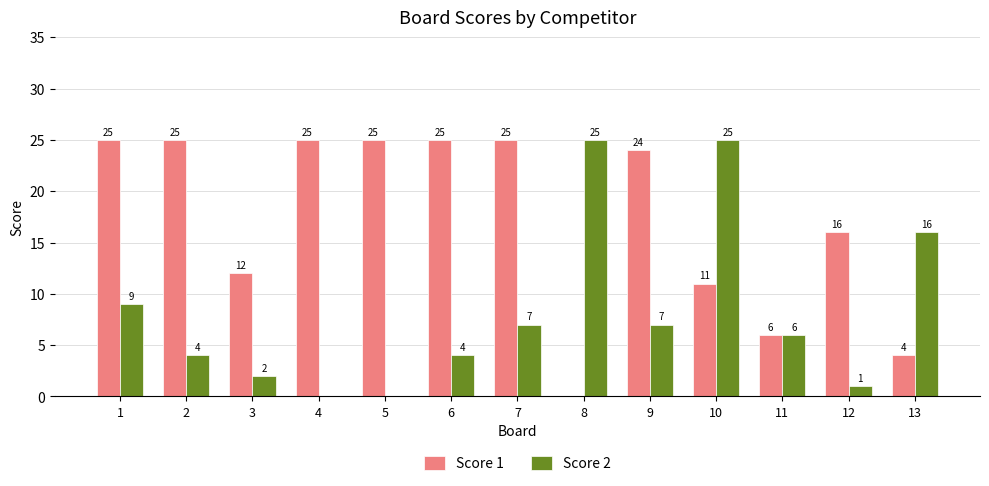

Which series changed the most between 5 and 11?

Score 1